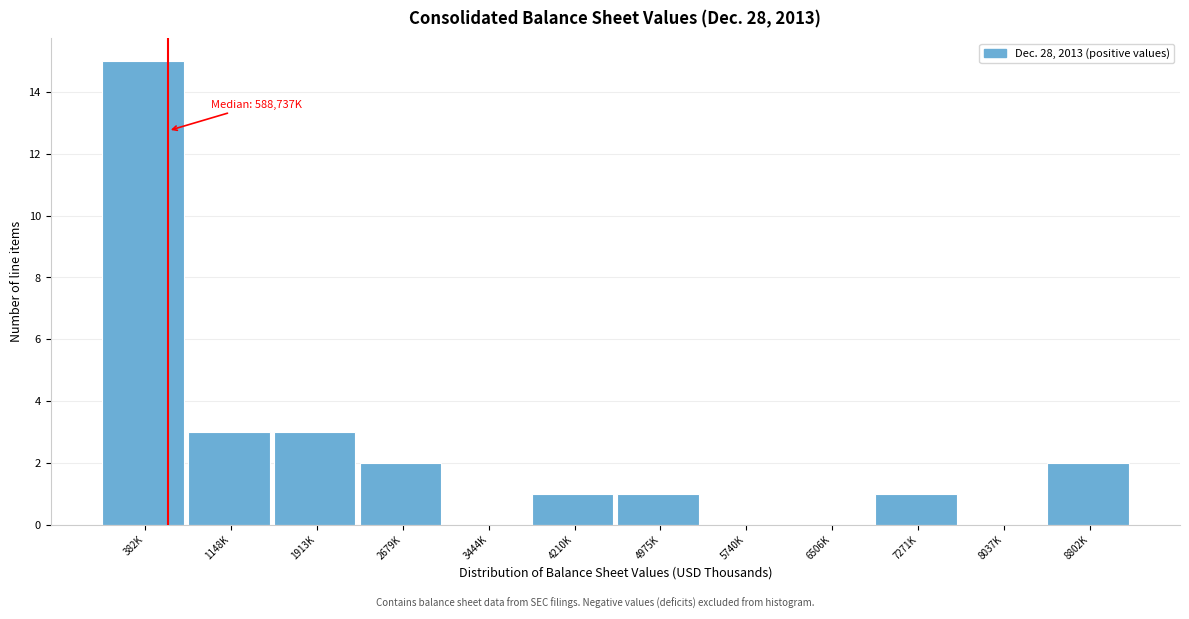

Reading left to right, extract all data points from this chart.

382K=15	1148K=3	1913K=3	2679K=2	3444K=0	4210K=1	4975K=1	5740K=0	6506K=0	7271K=1	8037K=0	8802K=2